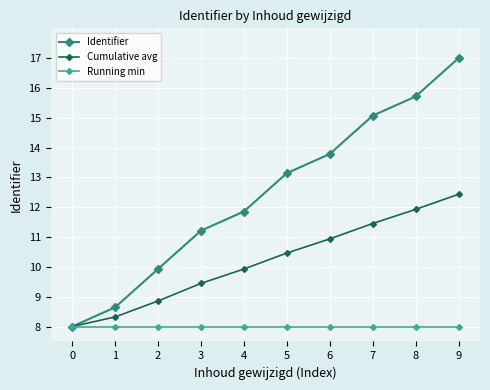

Read the Identifier value at 8.

15.7